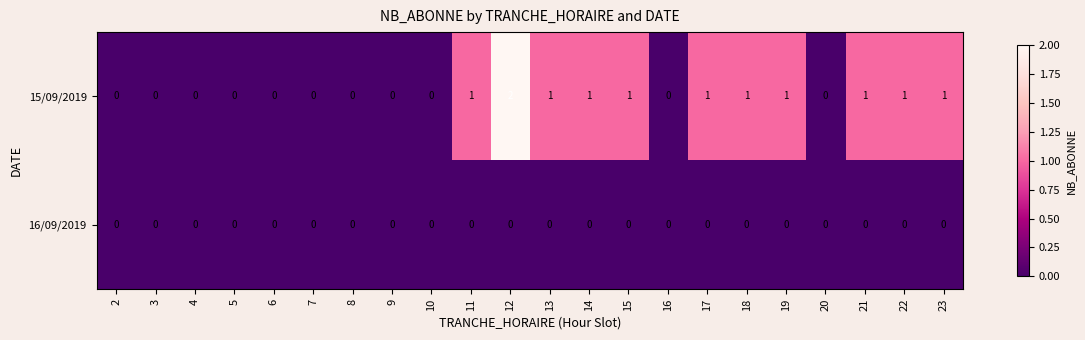

List the series in order of their peak value, highest first.

15/09/2019, 16/09/2019